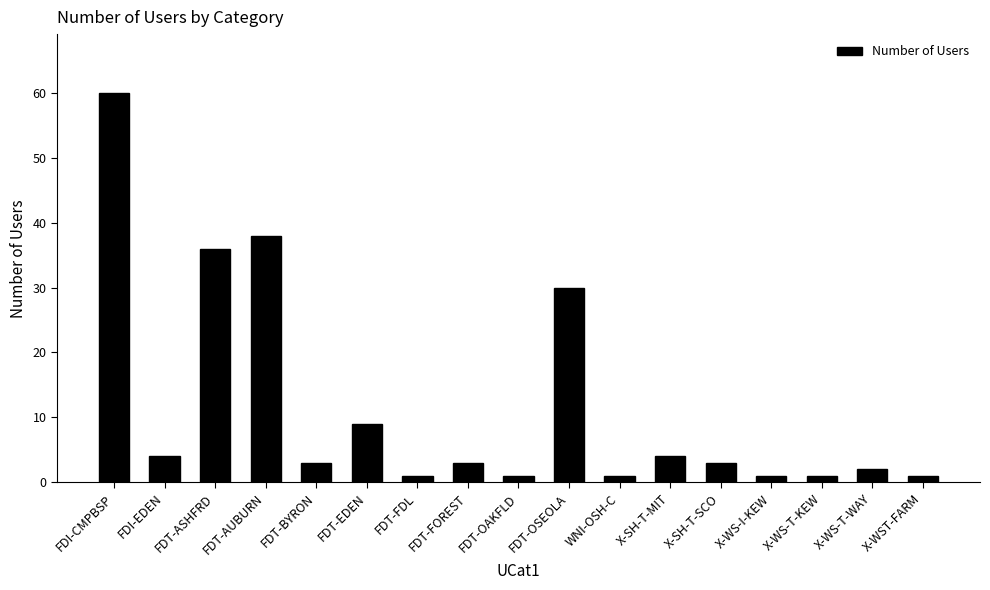

How many distinct data groups are displayed?

1